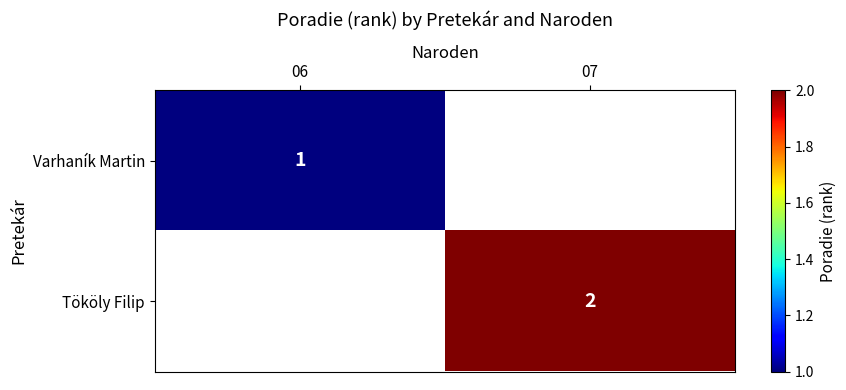

True or false: Varhaník Martin has a value of 1 at 06.

True